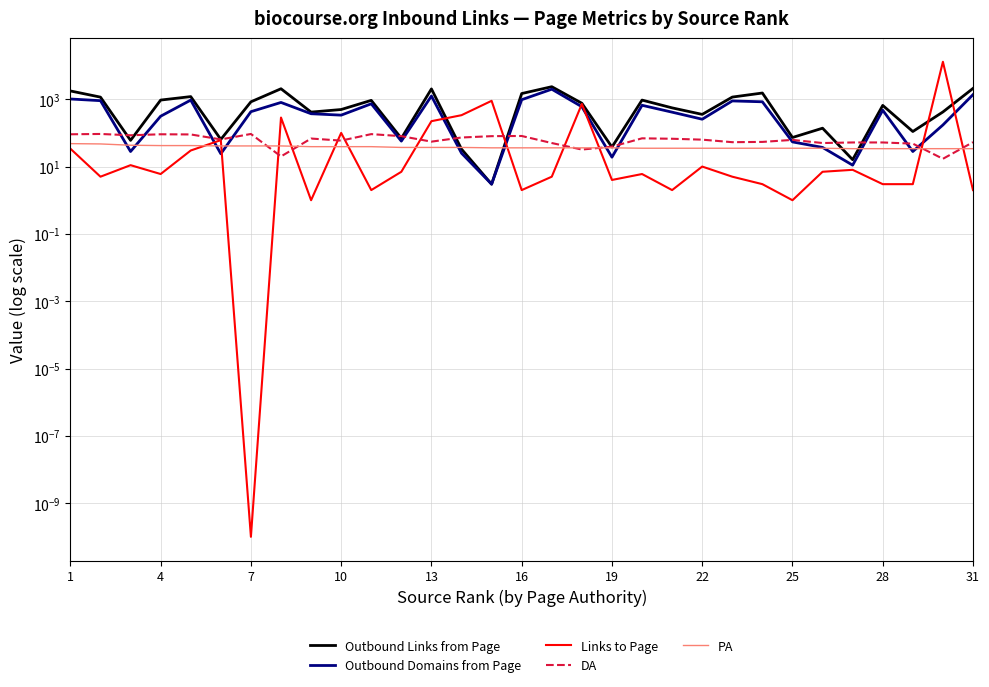

What is the minimum value for PA?

34.0